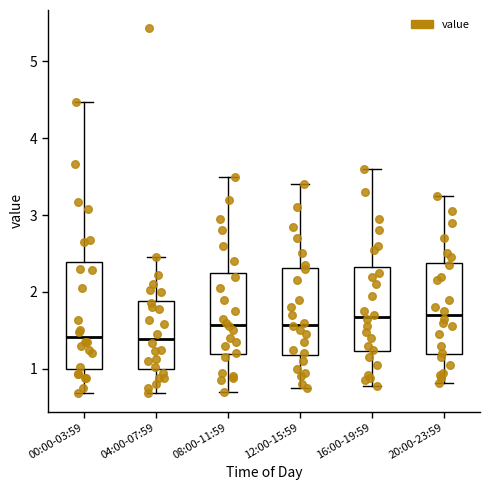

Comparing the boxes themselves (not the whiskers), which one is the tallest?

00:00-03:59